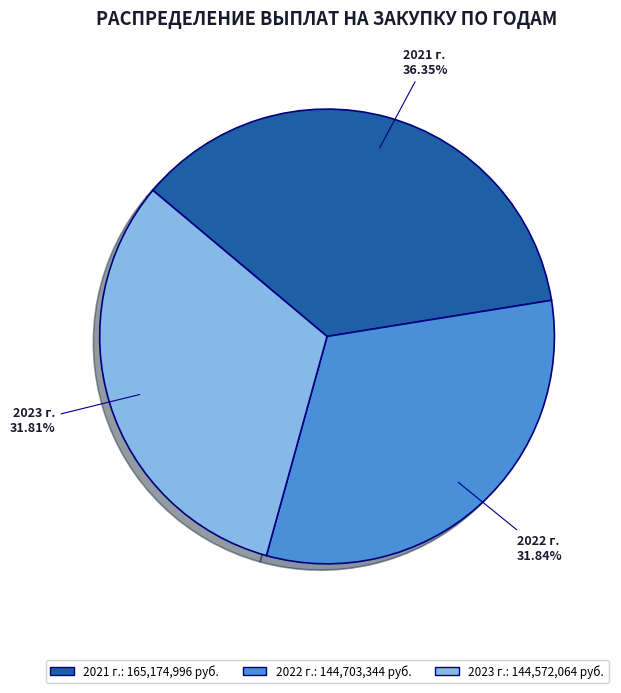

How many slices are in this pie chart?

3